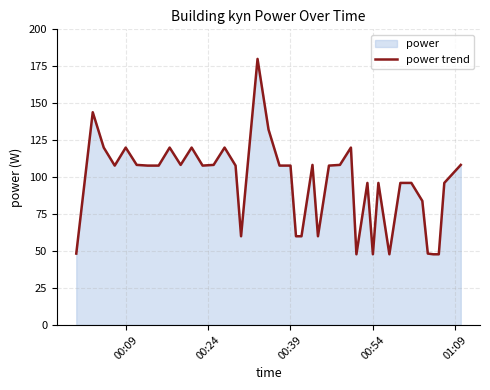

What is the minimum value shown in the chart?

47.8